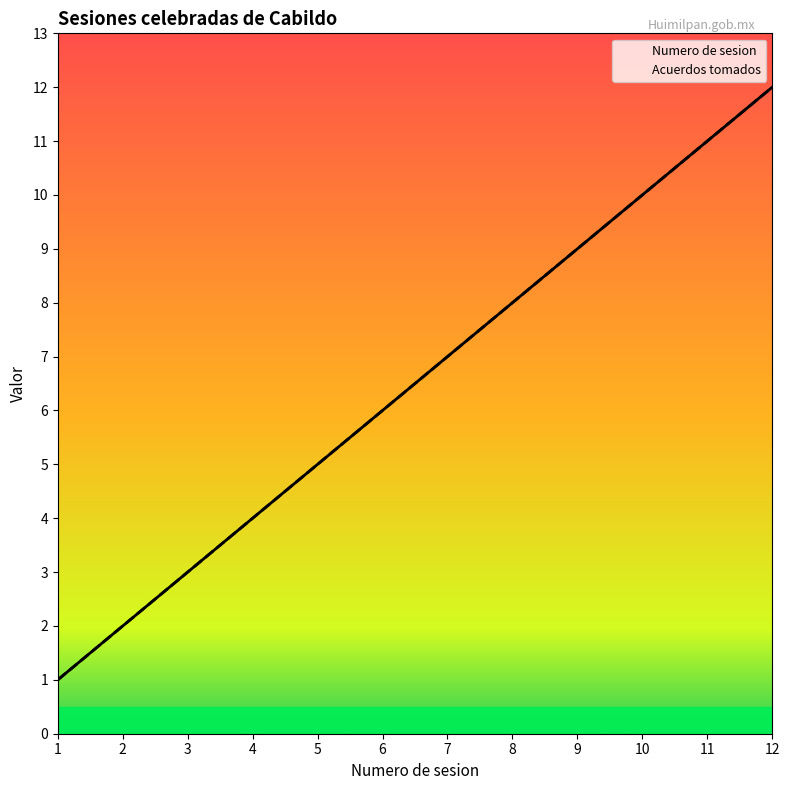

At which category is the sum across all series the highest?

12